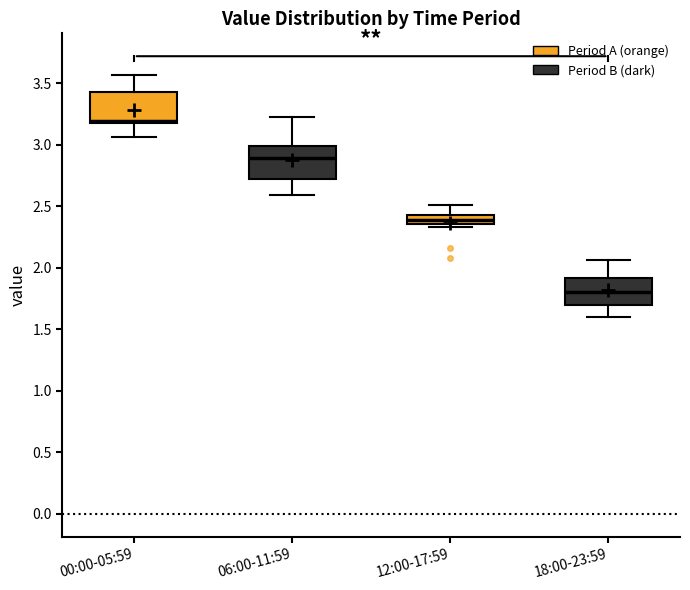

Where is the lower edge of the box for 06:00-11:59 on the y-axis? The values are not printed on the chart, so give them approximately, as read against the axis.

2.75